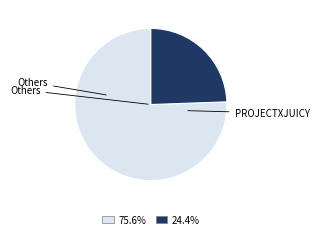

Is there any slice that represents more than half of the pie?

Yes